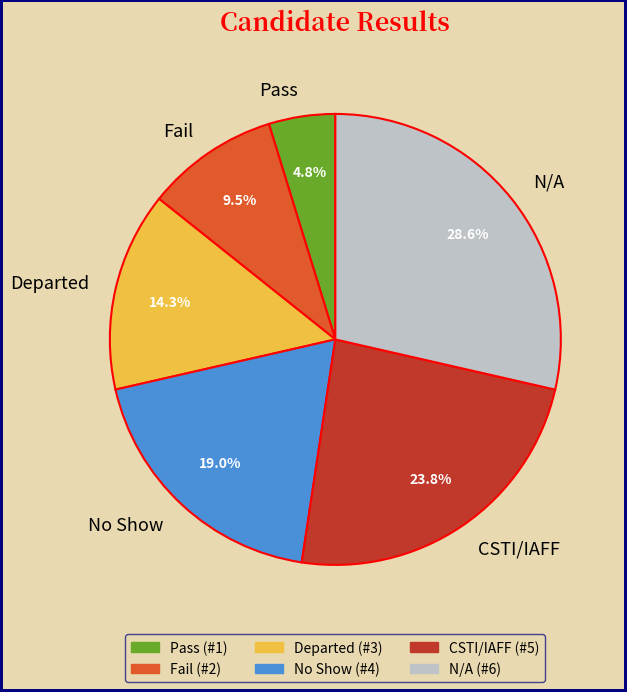

Approximately how many times larger is the value at No Show compared to Pass?

4.0